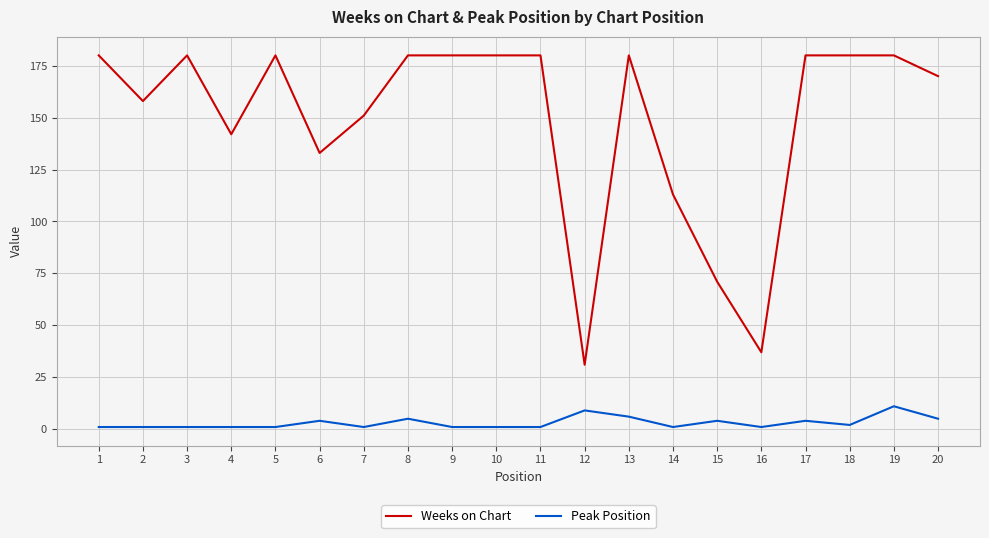

At which category does Weeks on Chart reach its first local valley?

2